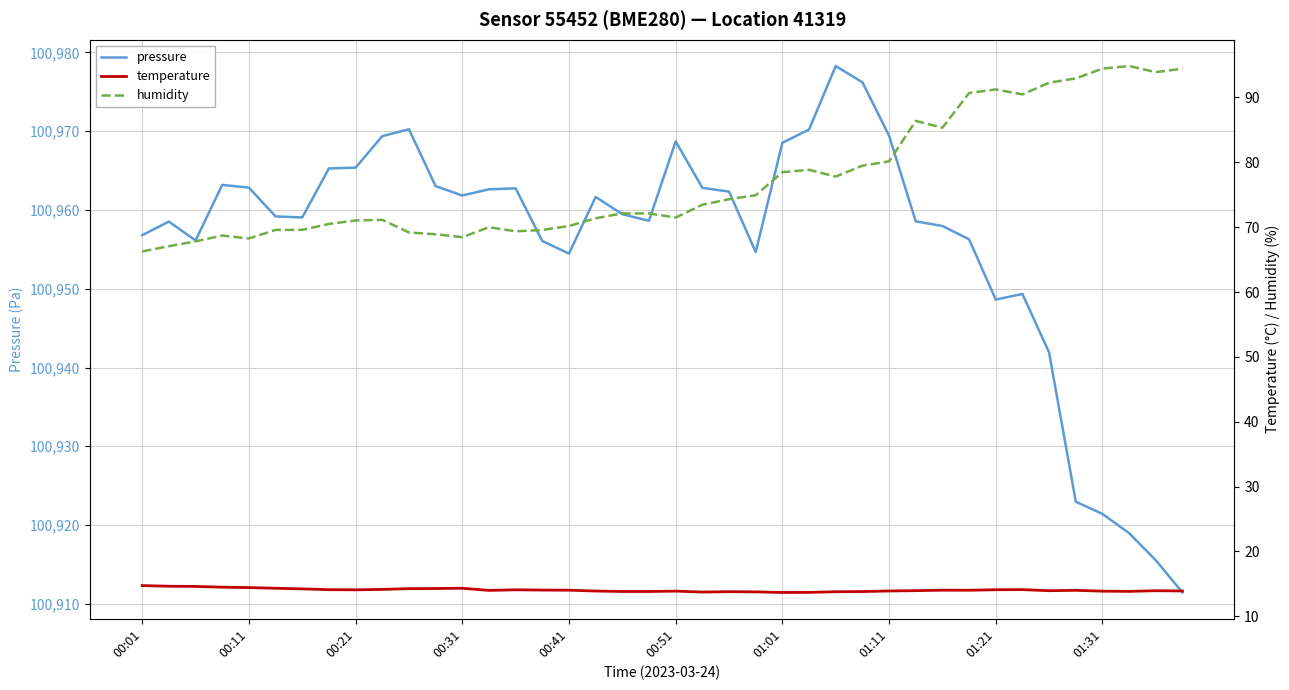

What is the difference between the second highest and second lowest values in the humidity series?

27.4